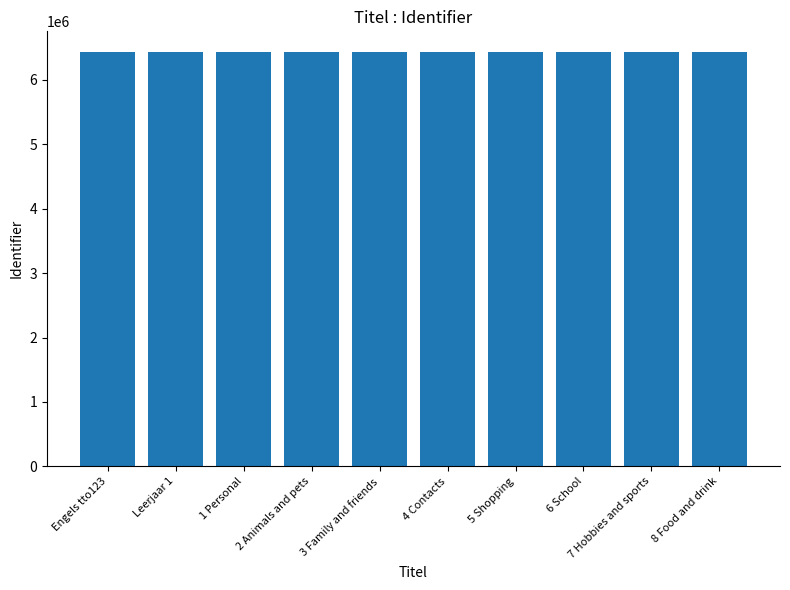

What is the difference between the values at 7 Hobbies and sports and 6 School?

3